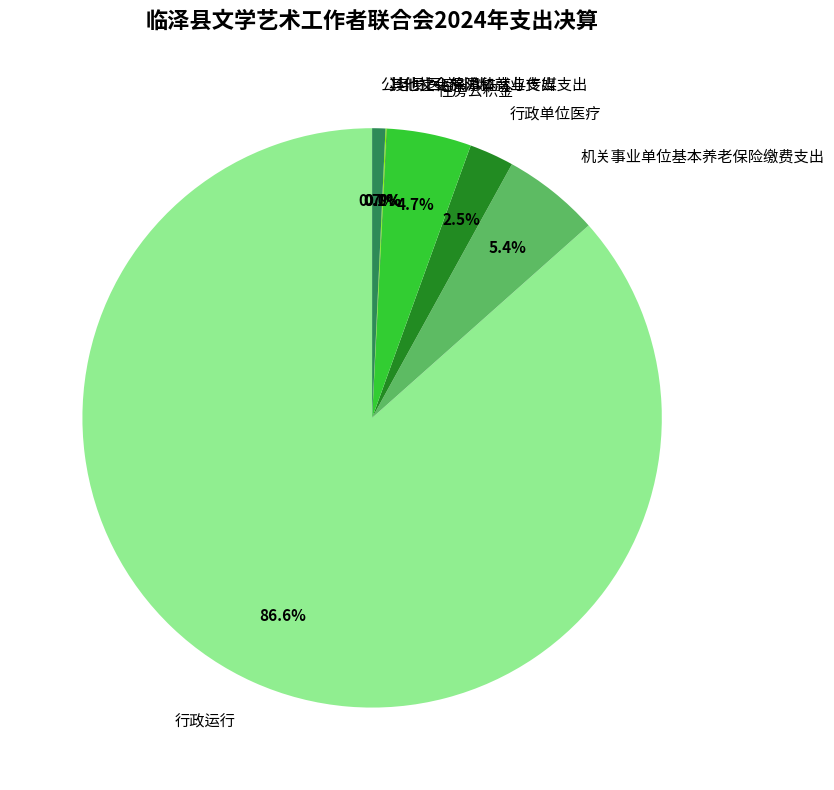

To the nearest percent, what is the difference between the largest and smallest slice percentages?

87%